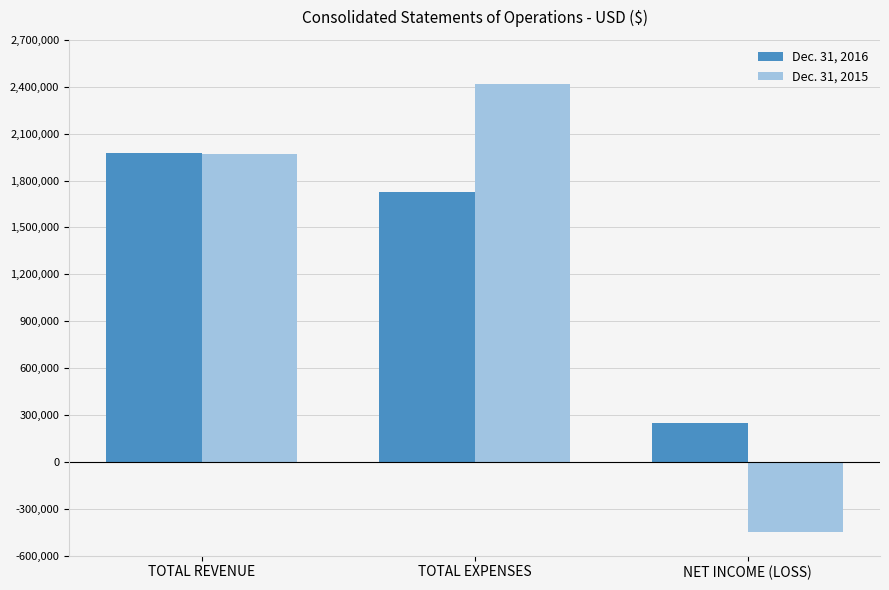

List the series in order of their overall mean, highest first.

Dec. 31, 2016, Dec. 31, 2015